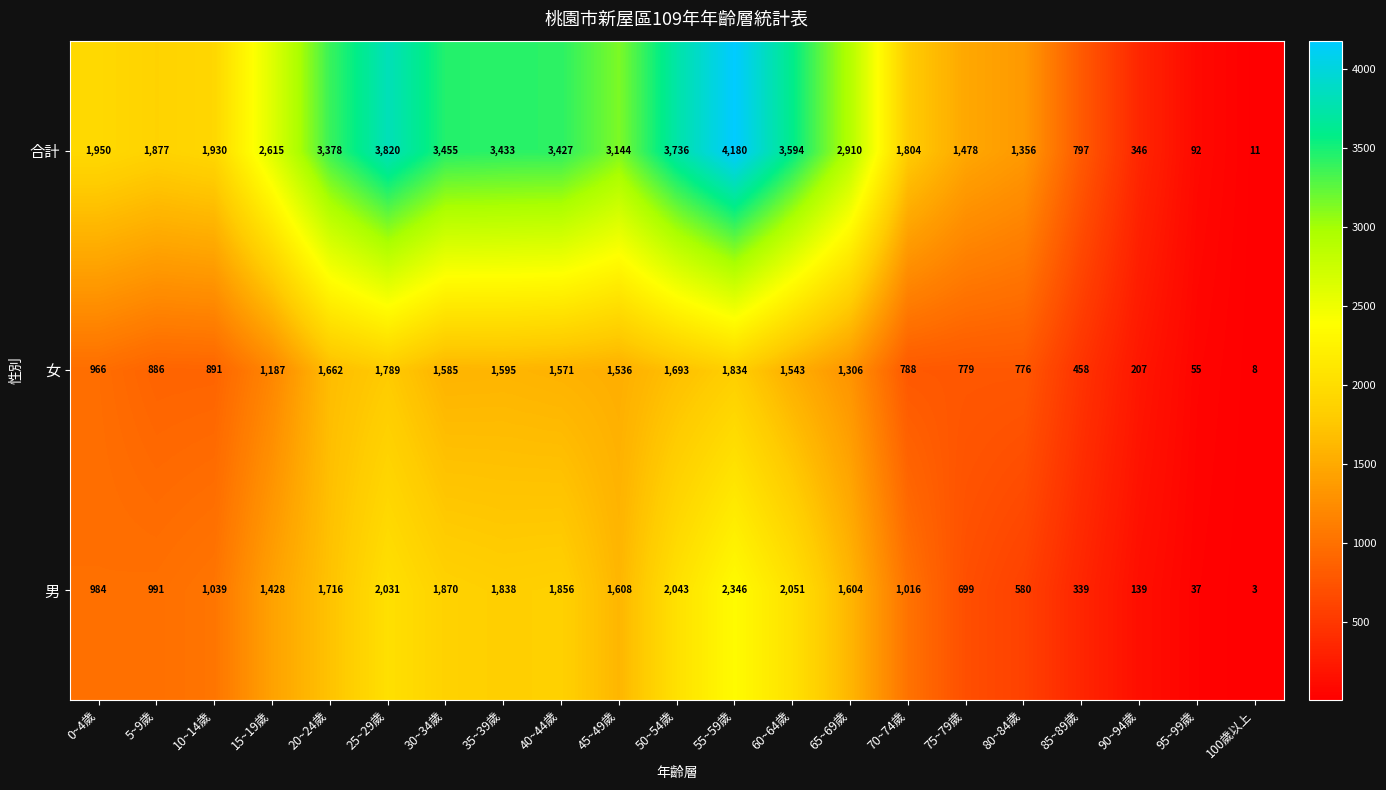

The 合計 series shows 2615 at 15~19歲. True or false?

True